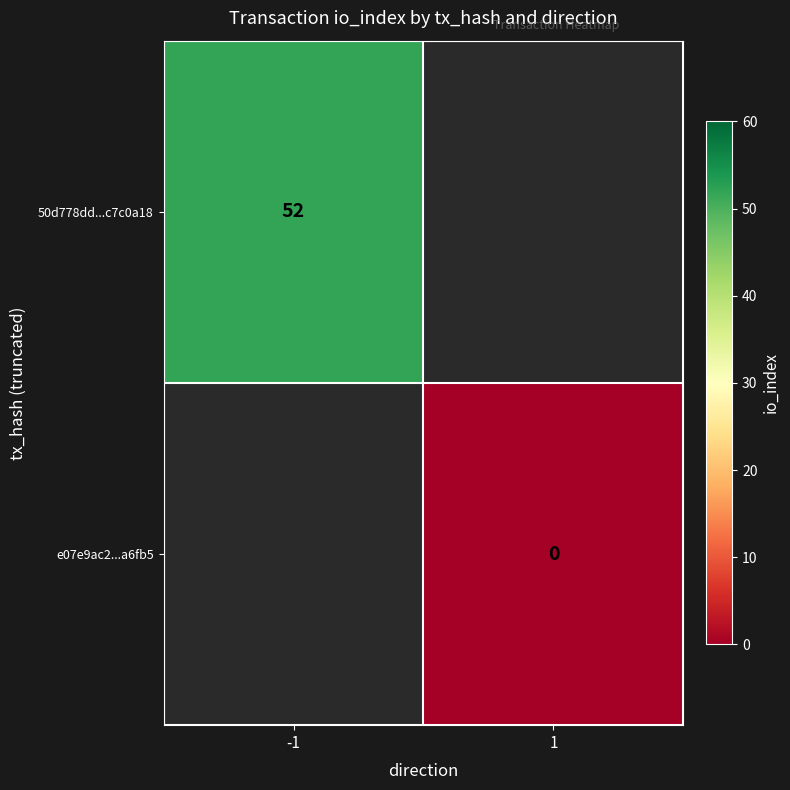

Is it true that 50d778dd...c7c0a18 equals 52 at -1?

True